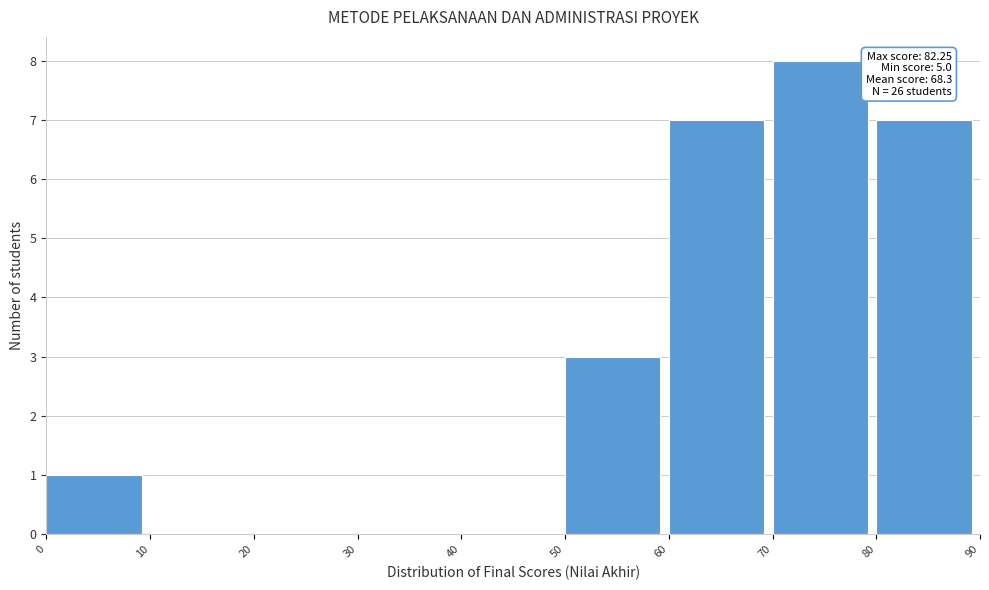

Which range on the x-axis has the tallest bar?

70 to 80